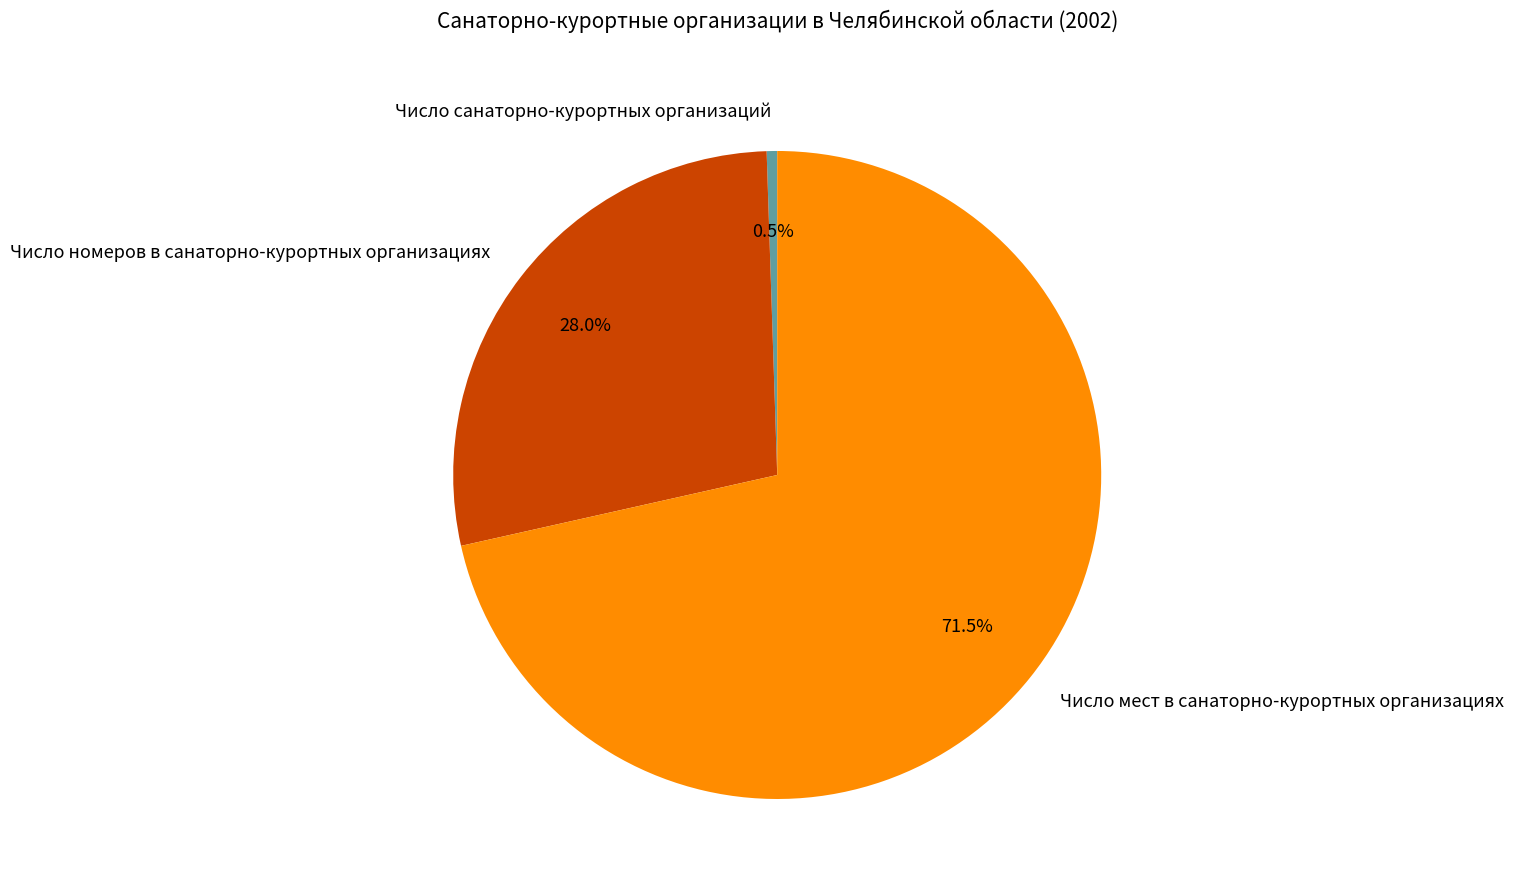

What percentage do Число мест в санаторно-курортных организациях and Число санаторно-курортных организаций together represent?

72.0%